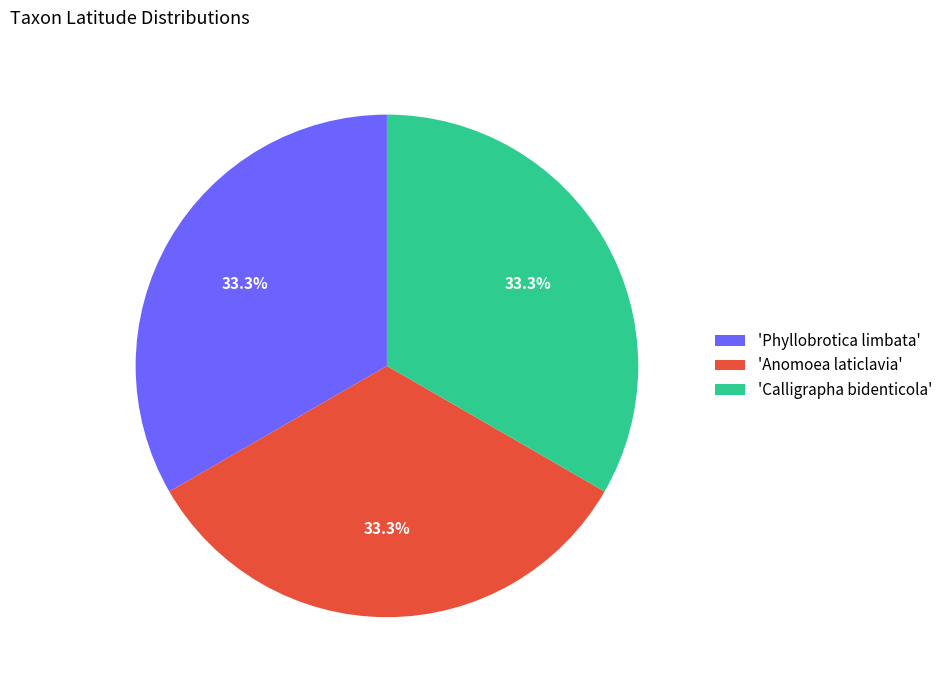

Combined, do 'Phyllobrotica limbata' and 'Calligrapha bidenticola' account for over 50%?

Yes